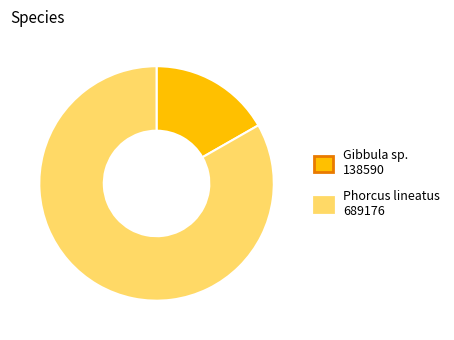

True or false: Phorcus lineatus accounts for 73% of the total.

False